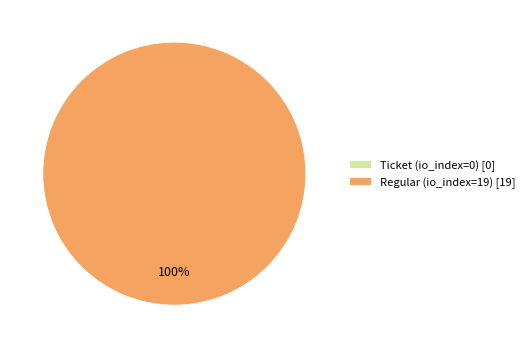

Which category accounts for the majority?

Regular (io_index=19)